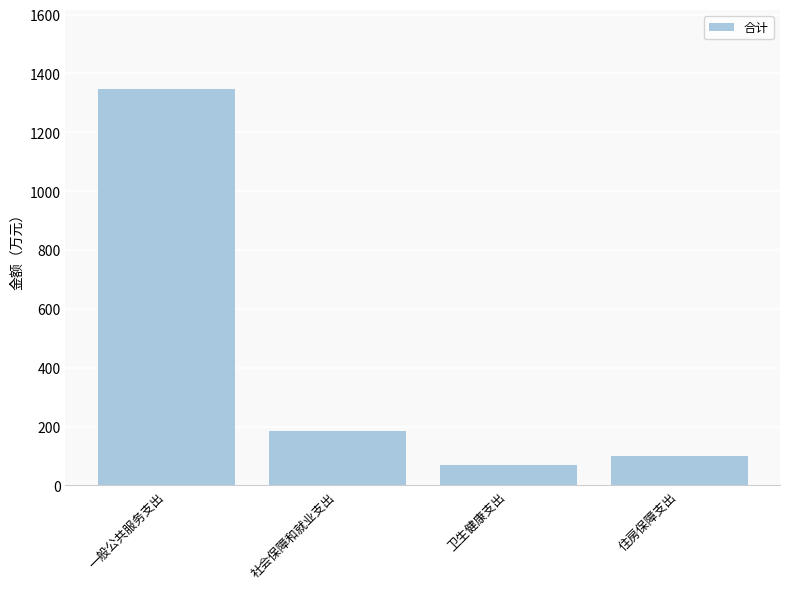

What position from the left is 住房保障支出?

4